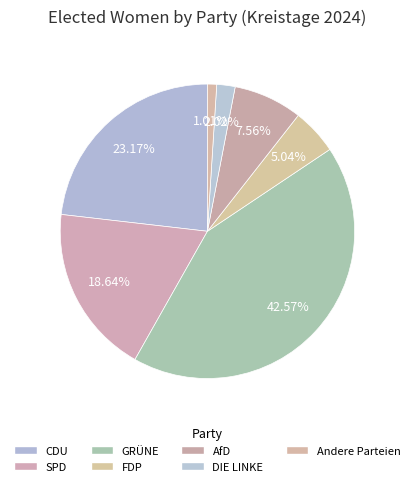

Which category has the biggest portion of the pie?

GRÜNE